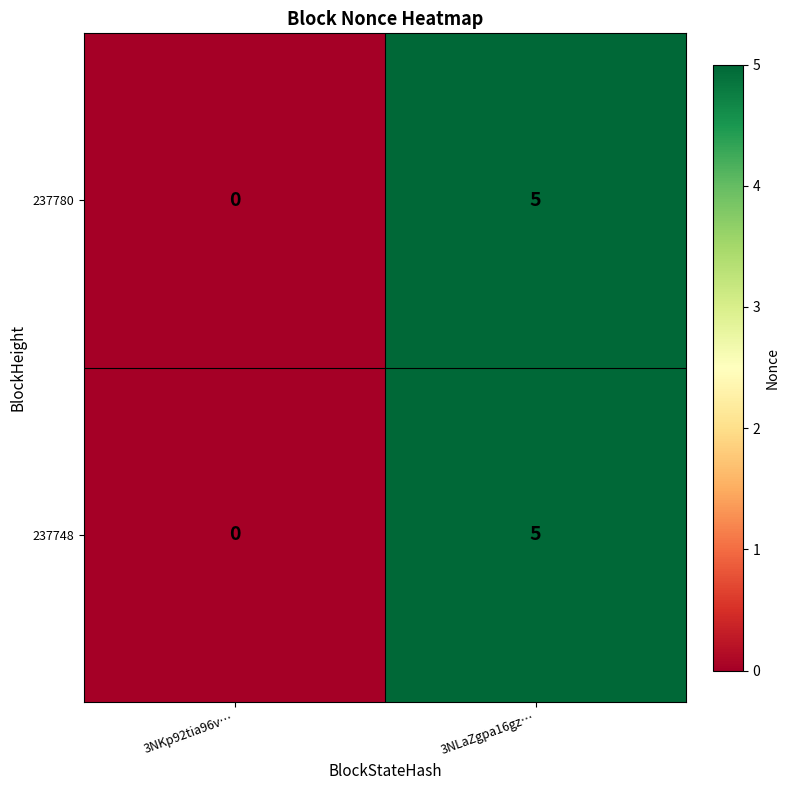

At how many categories does at least one series exceed 2?

1